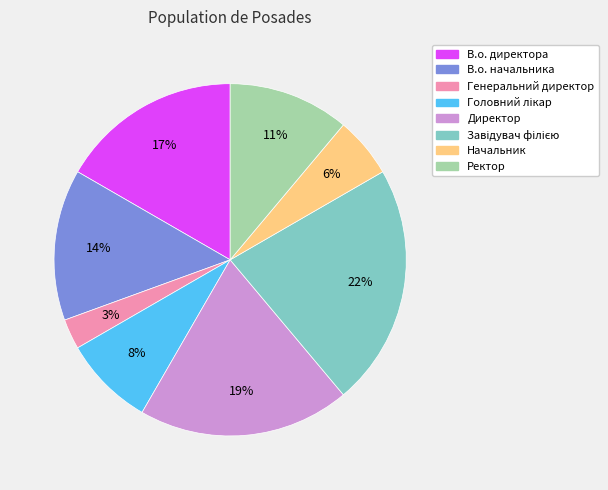

The В.о. директора slice represents 10% of the pie. True or false?

False